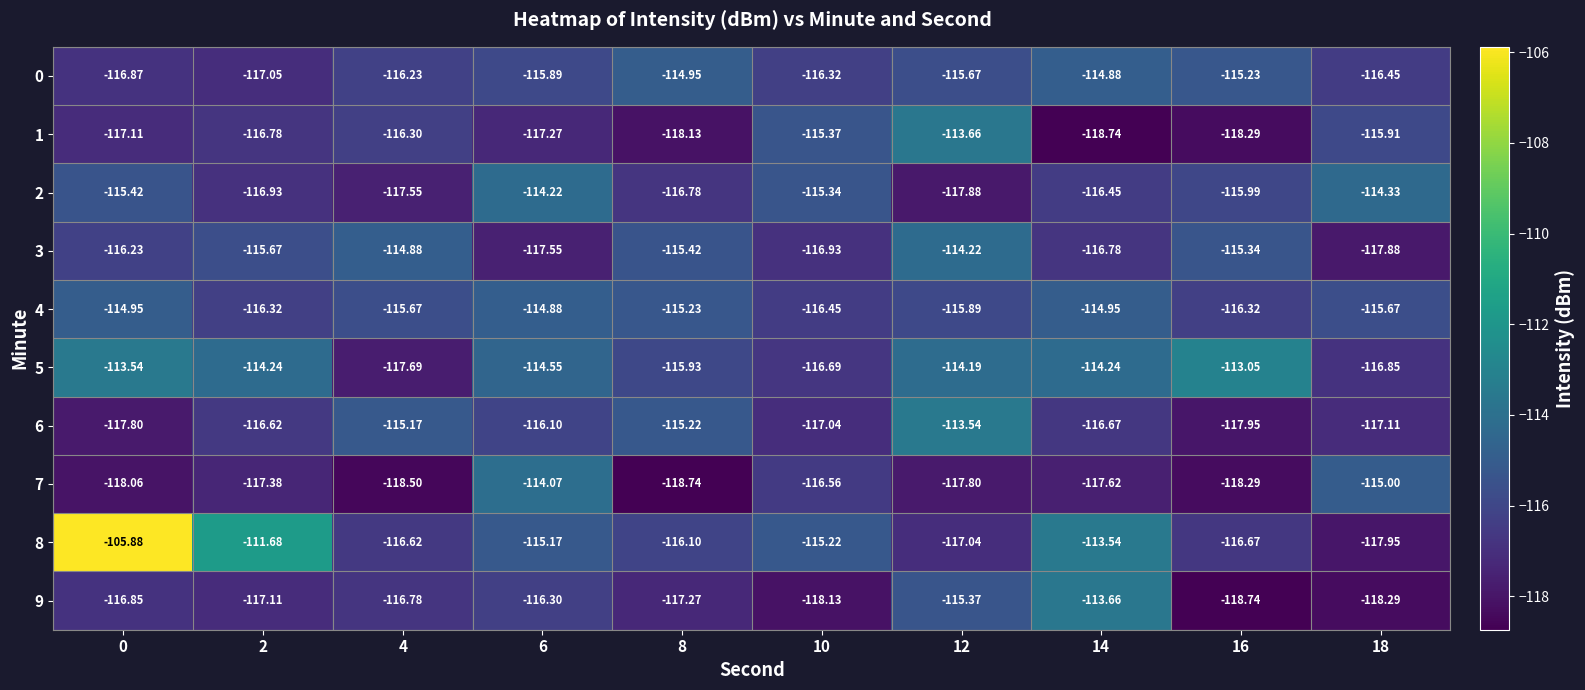

Is the value of 1 at 14 greater than the value of 6 at 8?

No